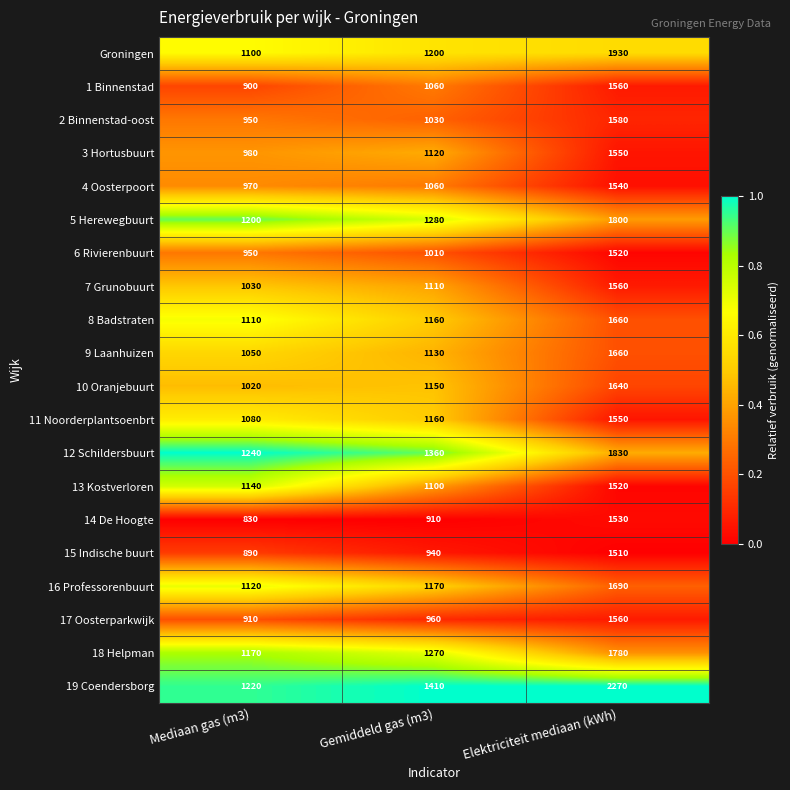

How many categories are shown in the chart?

3